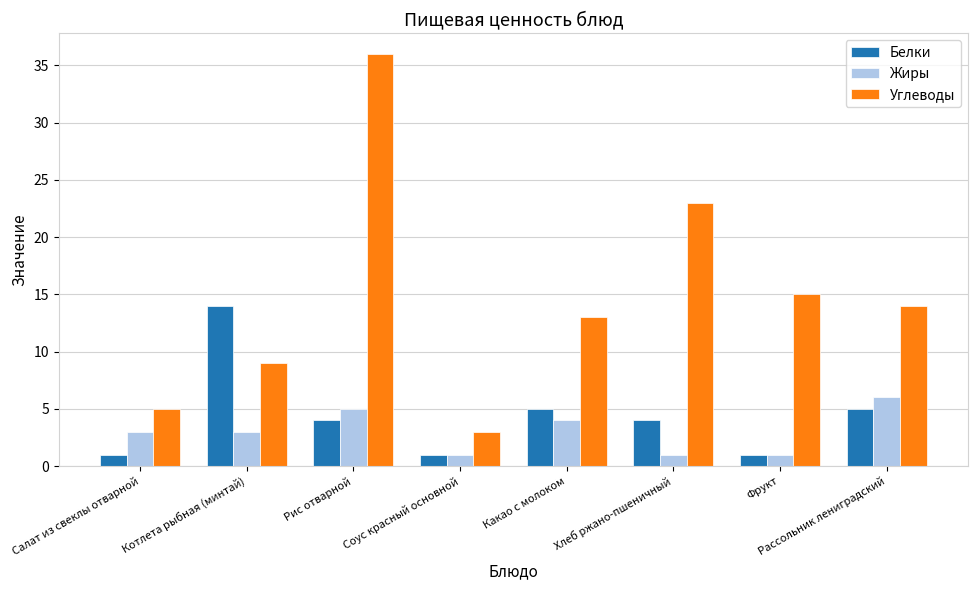

True or false: Углеводы has a value of 36 at Рис отварной.

True